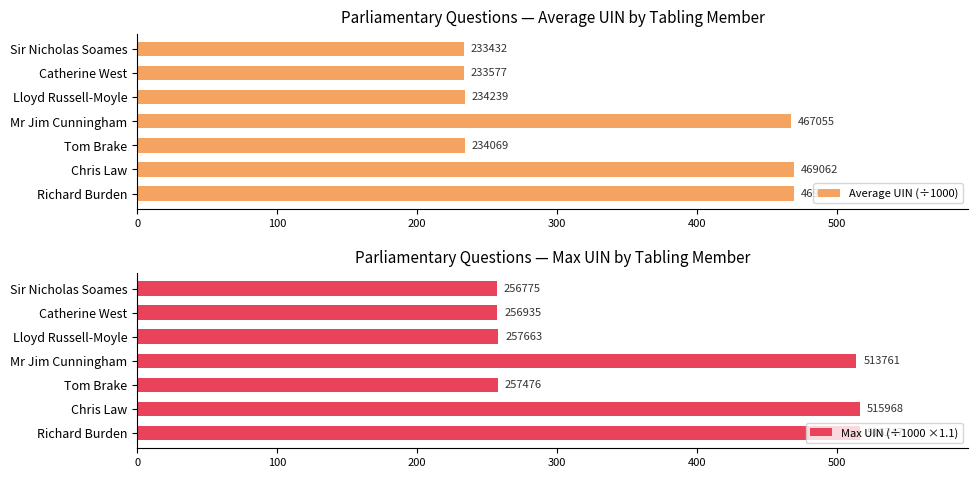

Rank the series by their maximum value, from highest to lowest.

Max UIN (÷1000 ×1.1), Average UIN (÷1000)